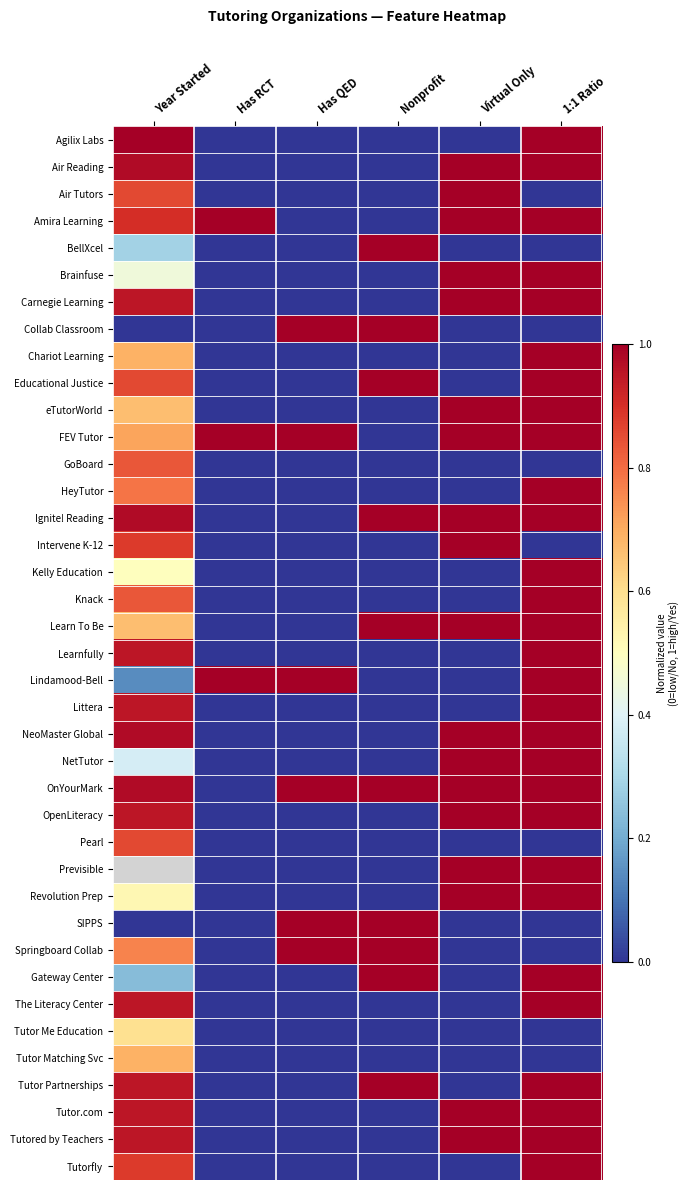

Is the value of Intervene K-12 at Has RCT greater than the value of HeyTutor at Has QED?

No